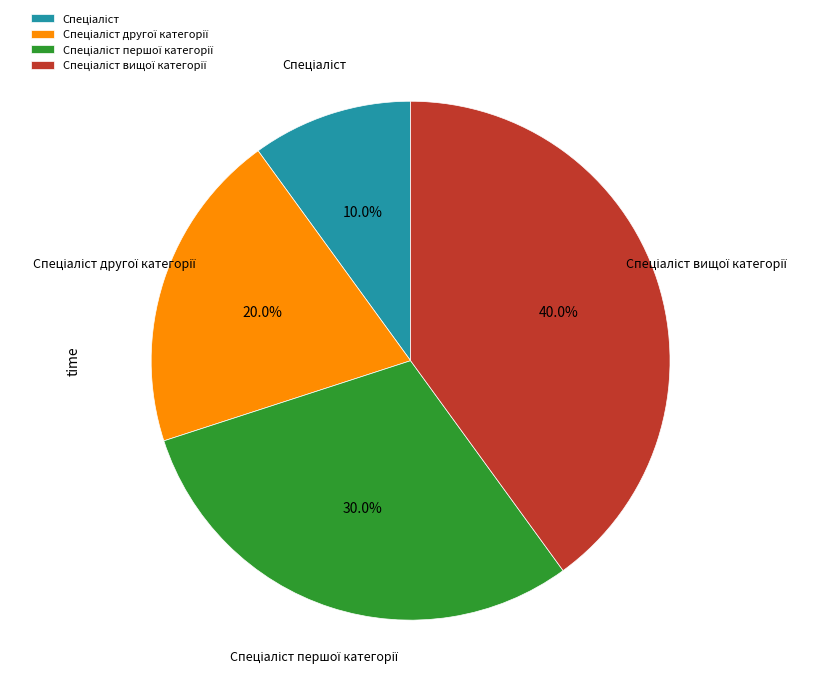

Does any single category account for the majority?

No